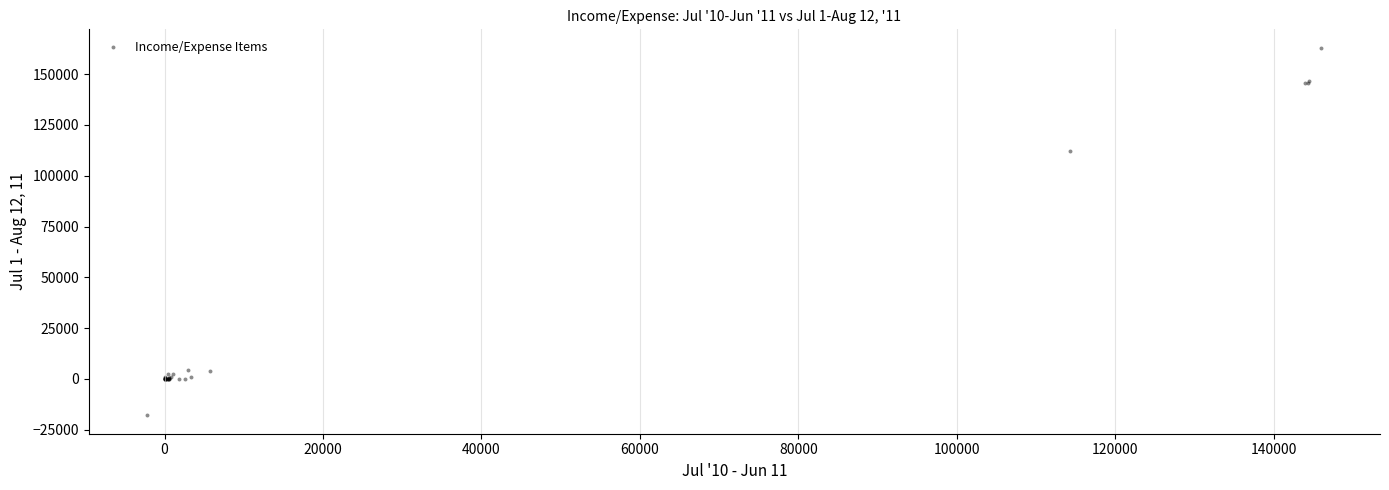

What Y value in the scatter plot is closest to 72525?

112389.7